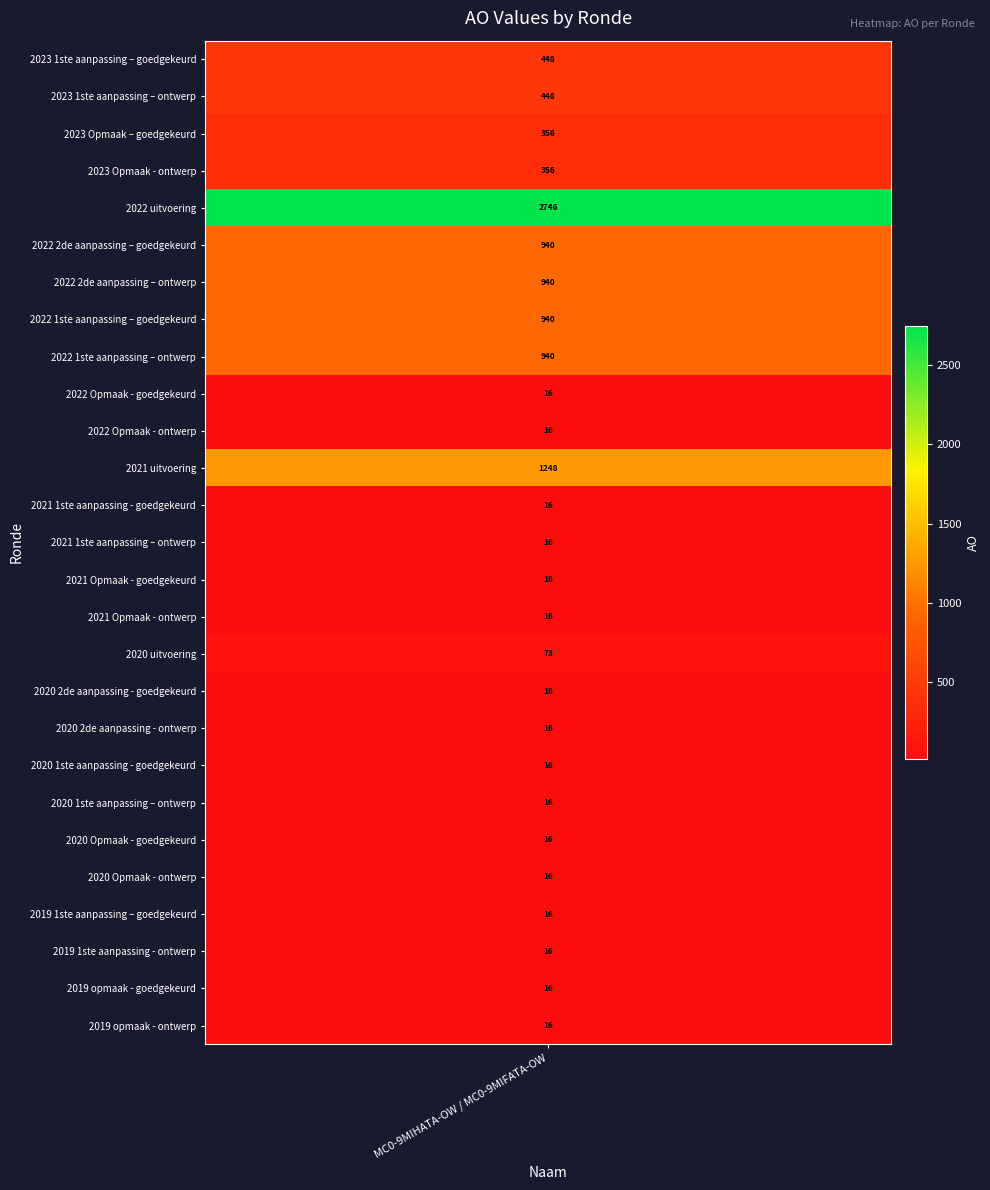

True or false: the data shows 356 at 2023 Opmaak - ontwerp.

True